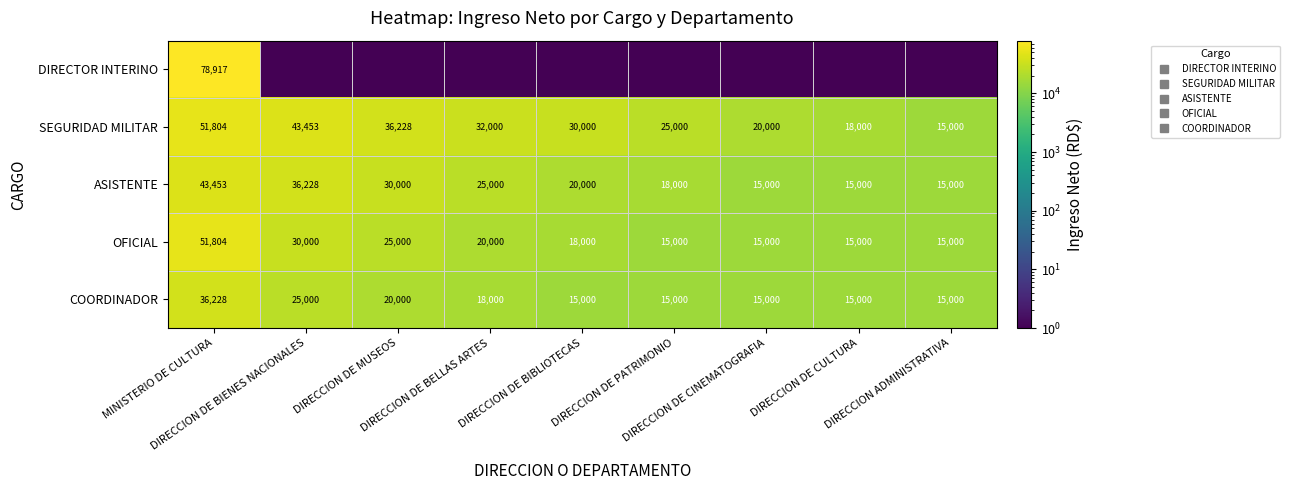

At which category is the sum across all series the highest?

MINISTERIO DE CULTURA